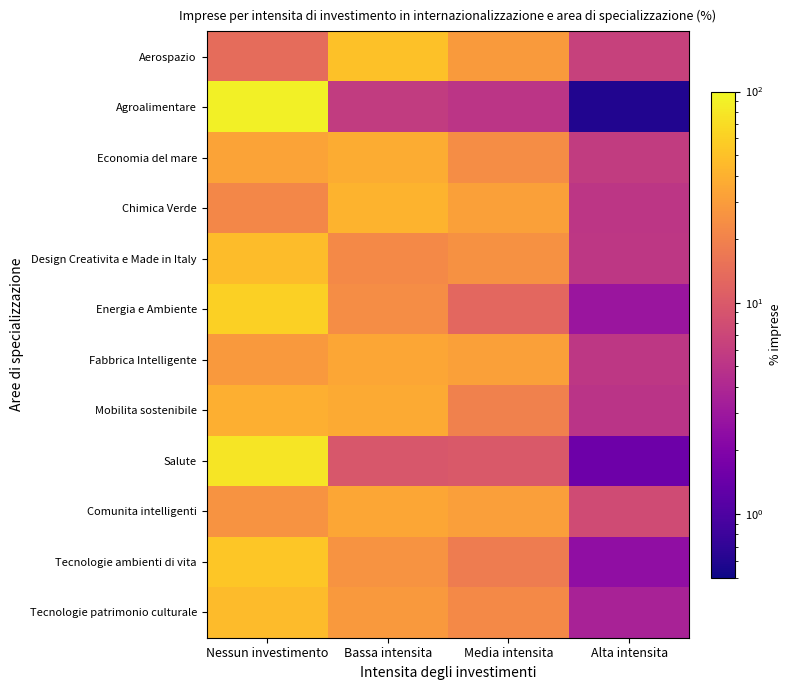

Count the number of categories in the chart.

4